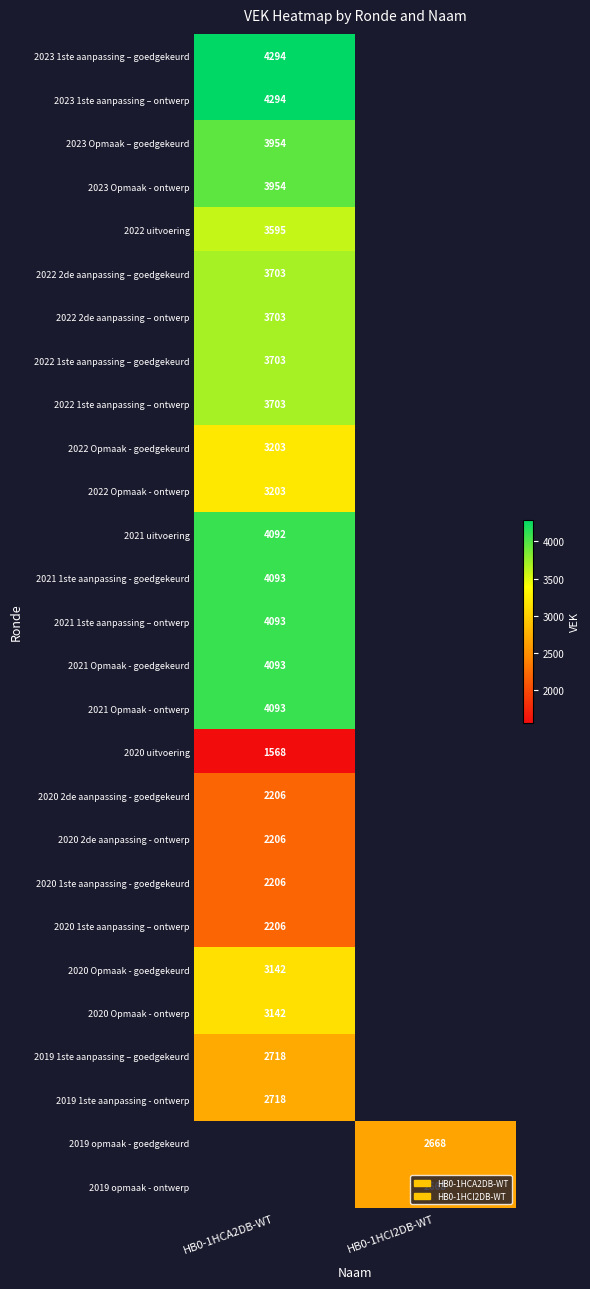

The value of 2019 opmaak - ontwerp at HB0-1HCI2DB-WT is 3972.2. True or false?

False